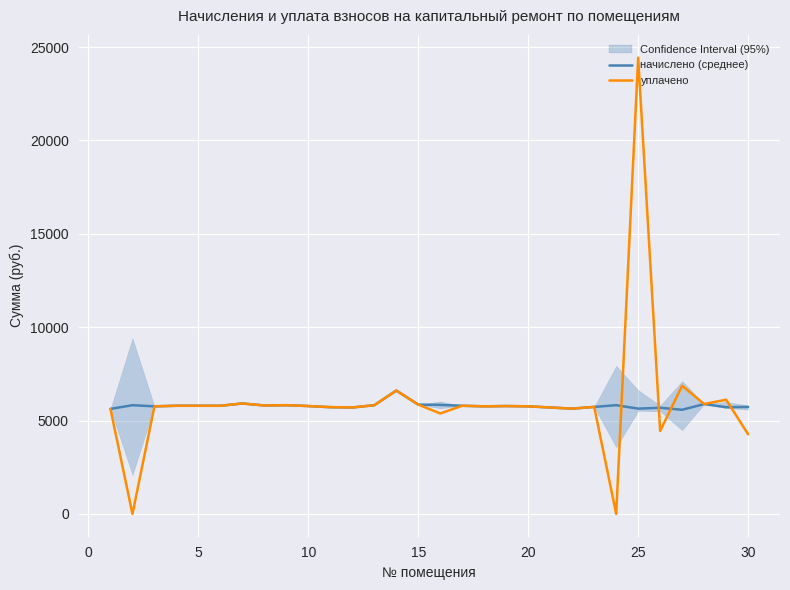

What is the value of the начислено (среднее) point at the 8th from the left?

5806.1